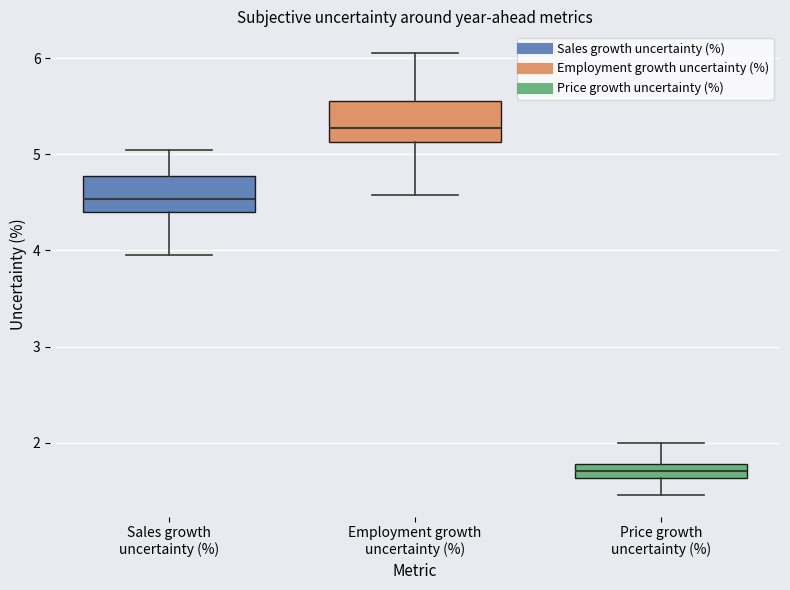

Reading left to right, read every box against the y-axis: the position of its median line, the range the box covers, and the ends of its whiskers. The values are not printed on the chart, so give them approximately, as read against the axis.

Sales growth uncertainty (%): median 4.5, box 4.4 to 4.8, whiskers 4.0 to 5.1
Employment growth uncertainty (%): median 5.3, box 5.1 to 5.6, whiskers 4.6 to 6.1
Price growth uncertainty (%): median 1.7, box 1.6 to 1.8, whiskers 1.5 to 2.0